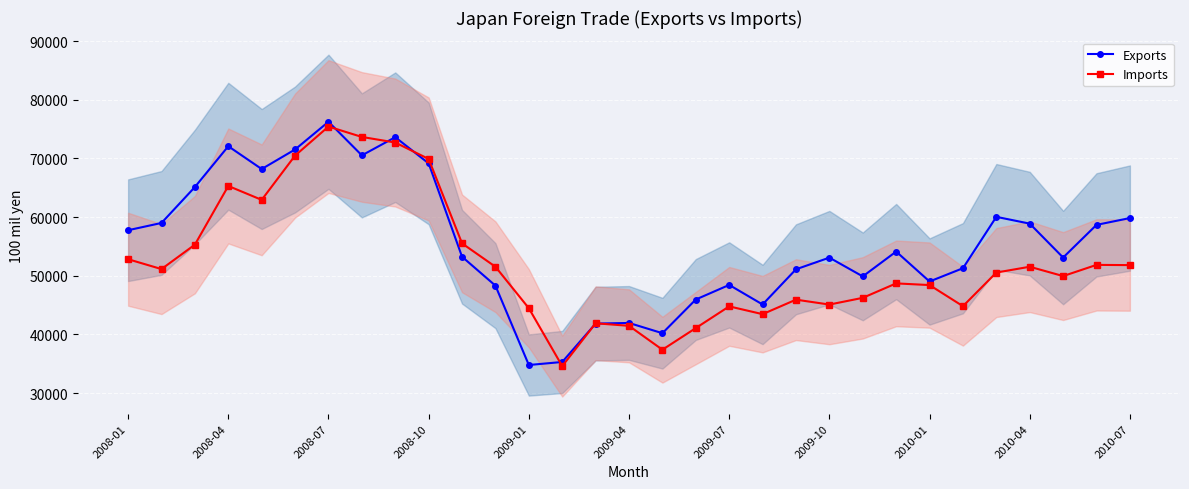

At how many categories does at least one series exceed 37764?

30